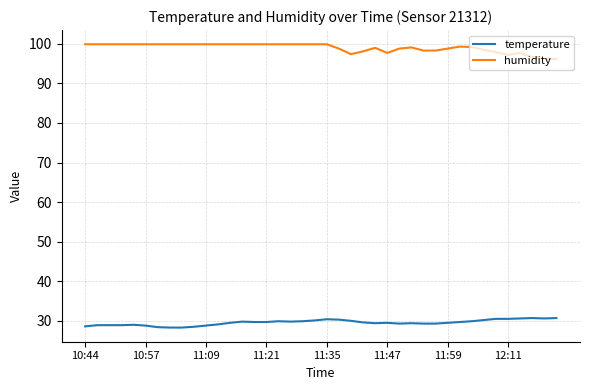

List the series in order of their overall mean, highest first.

humidity, temperature